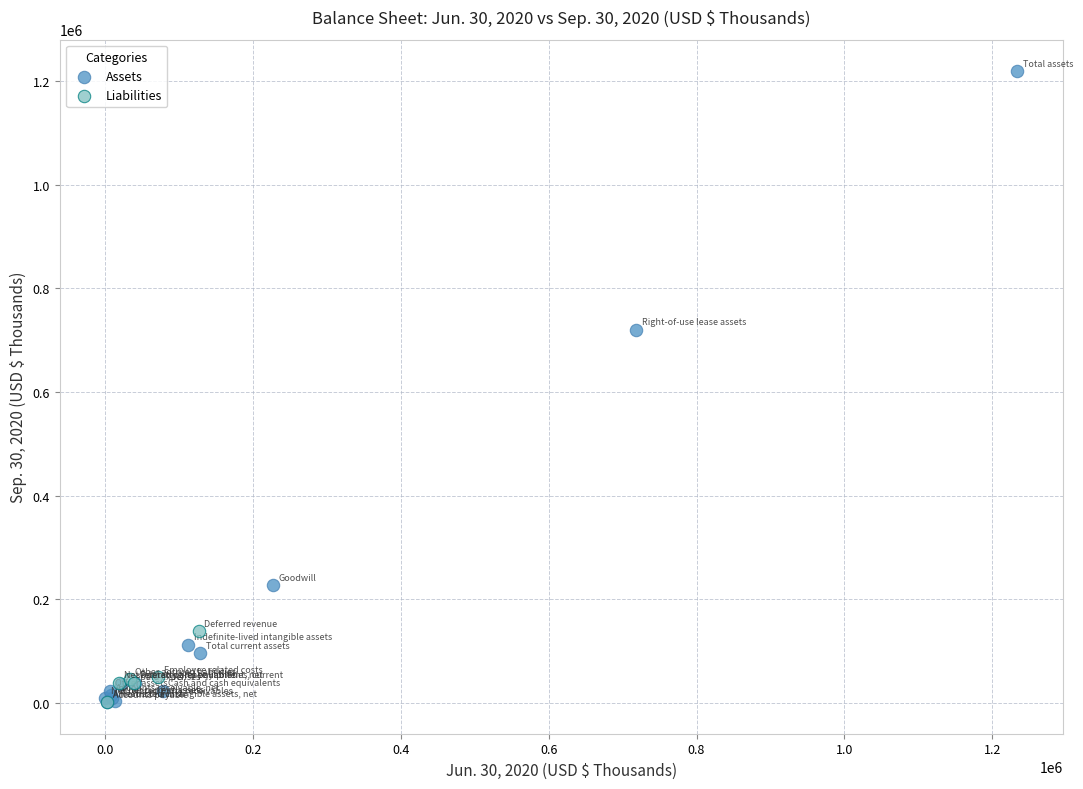

Which series reaches the maximum Y coordinate?

Assets